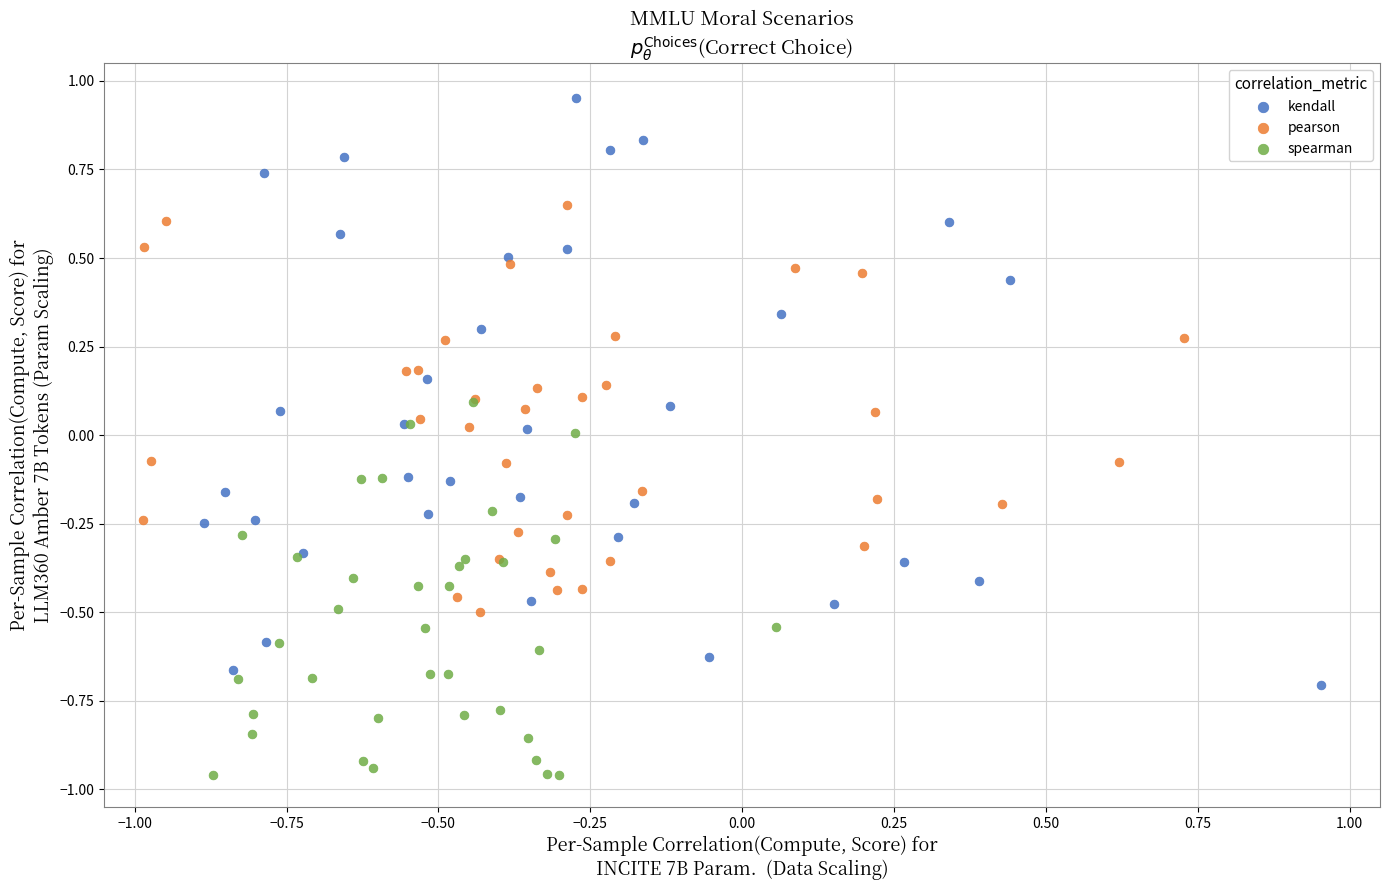

Which series reaches the minimum Y coordinate?

spearman